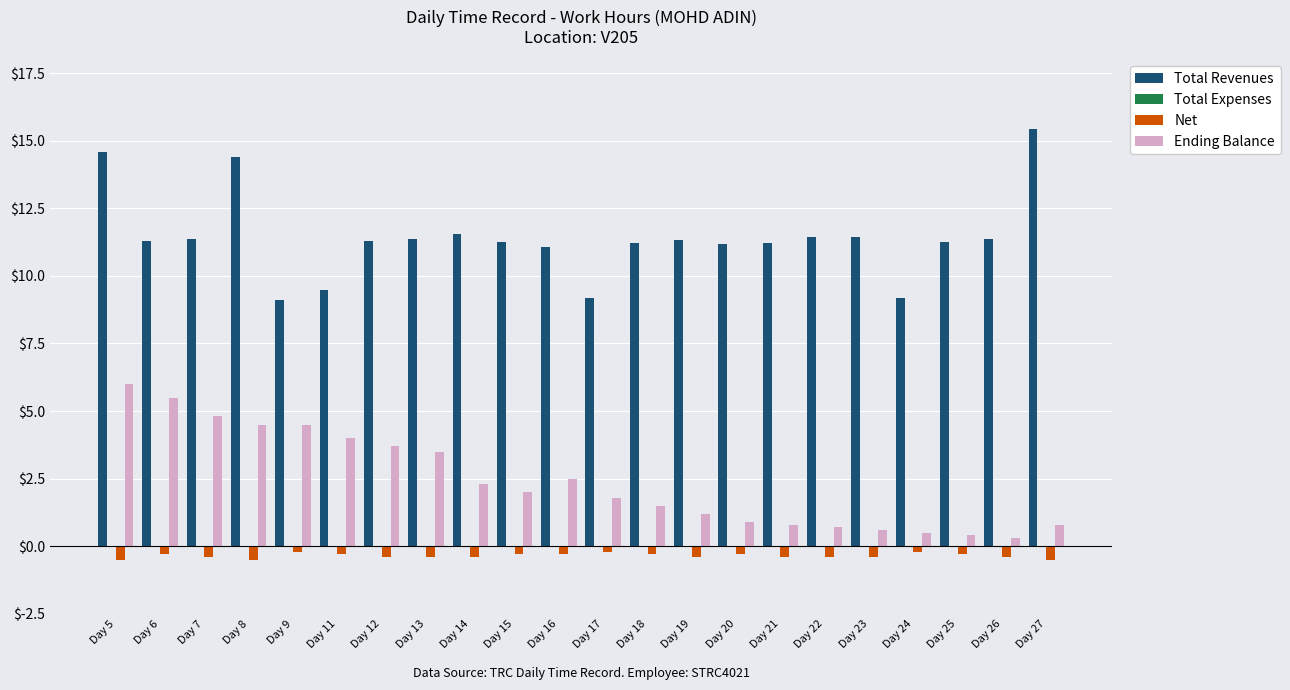

At which category is the sum across all series the highest?

Day 5